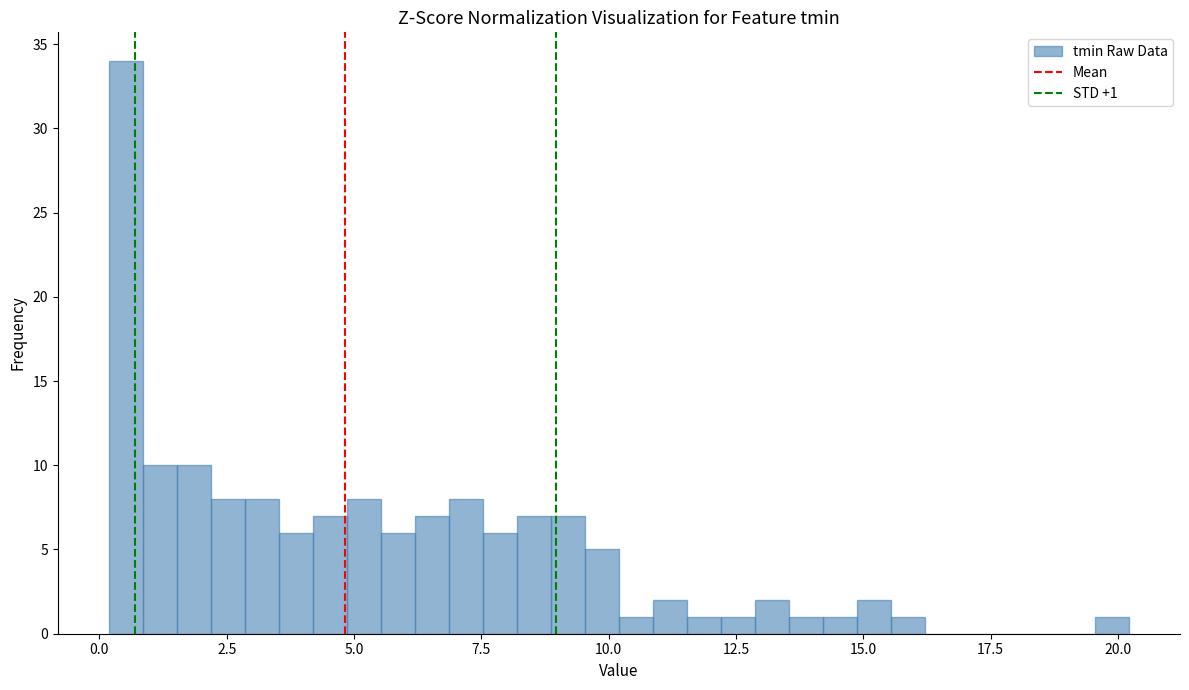

Read against the x-axis, roughly where is the centre of the tallest bar?

0.5